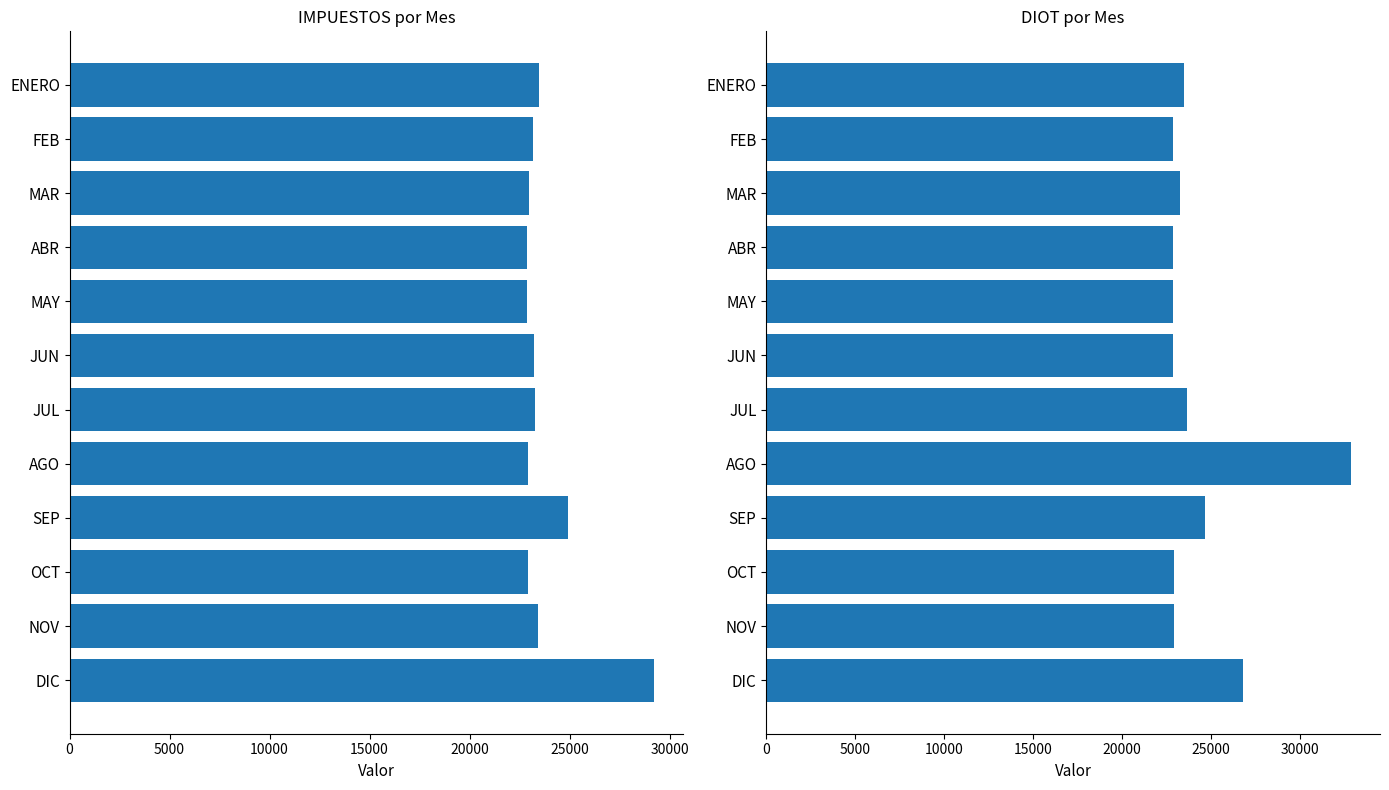

What are all the series names shown in the legend?

IMPUESTOS, DIOT